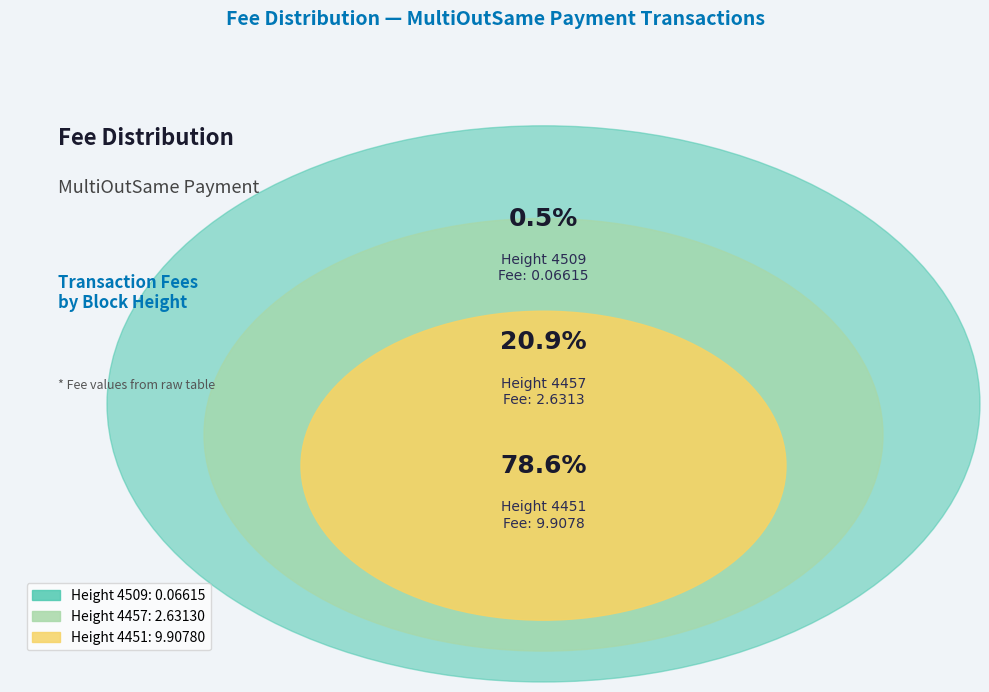

Which has a higher value, 4457 or 4509?

4457